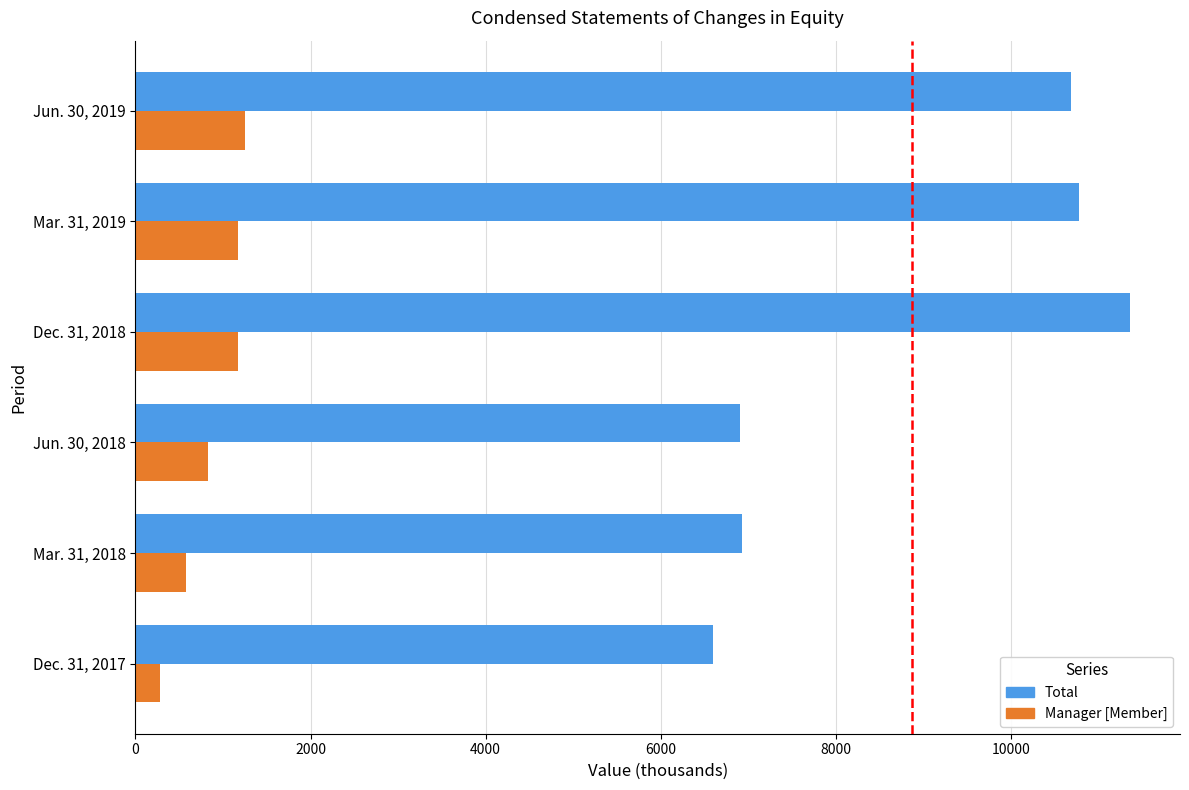

Rank the categories by Manager [Member] value from highest to lowest.

Jun. 30, 2019, Mar. 31, 2019, Dec. 31, 2018, Jun. 30, 2018, Mar. 31, 2018, Dec. 31, 2017